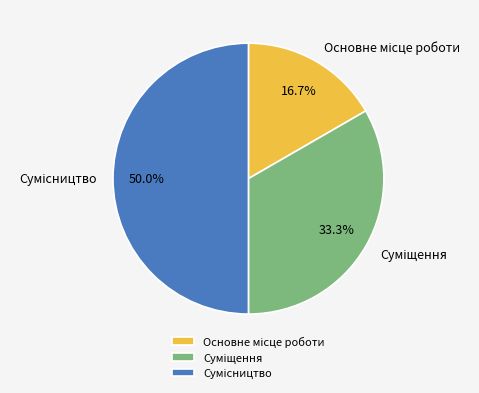

Count the number of slices in the pie.

3